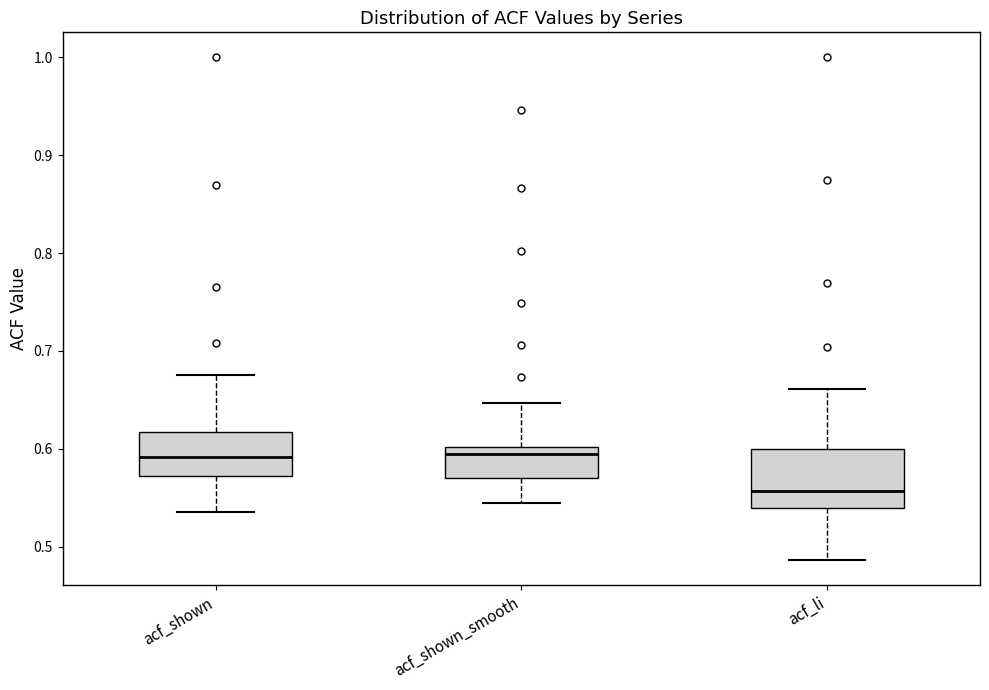

Comparing the boxes themselves (not the whiskers), which one is the tallest?

acf_li